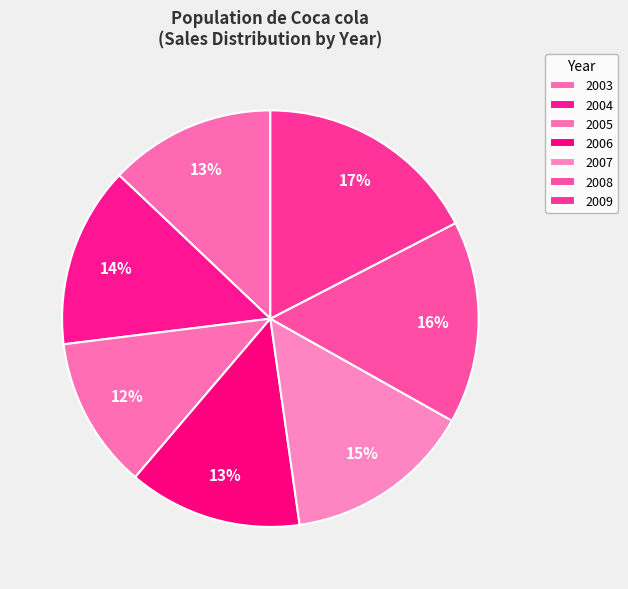

True or false: 2005 accounts for 12% of the total.

True